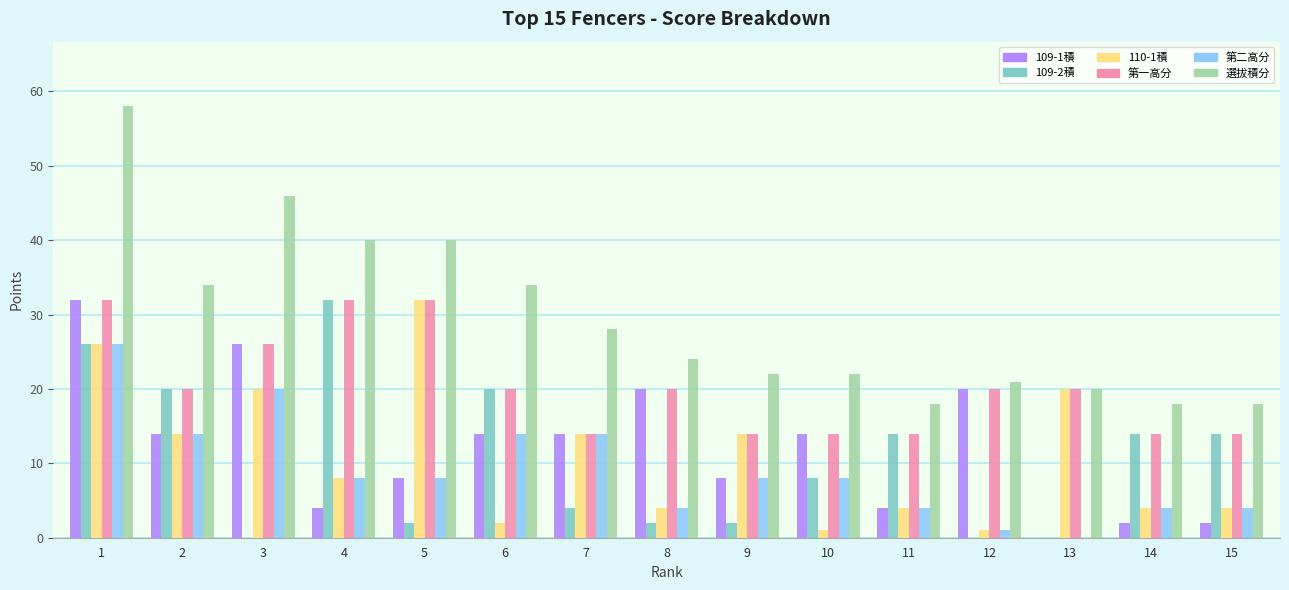

Between 1 and 13, which series saw the biggest shift?

選拔積分